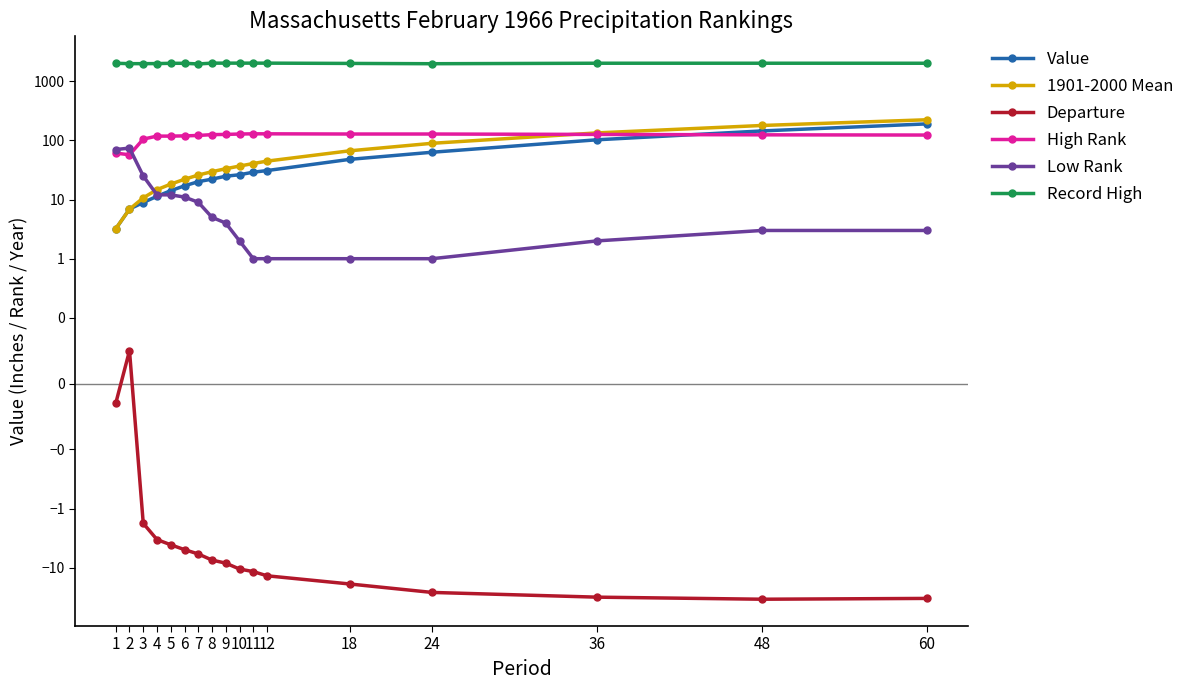

What is the spread (max minus min) of values at 1?

2008.0